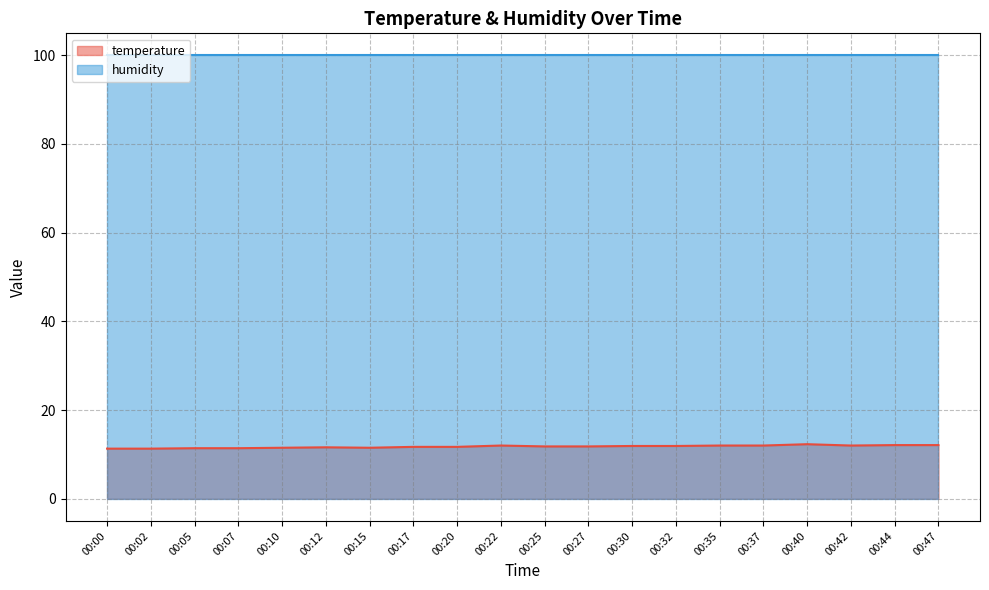

How many data points does each series have?

20